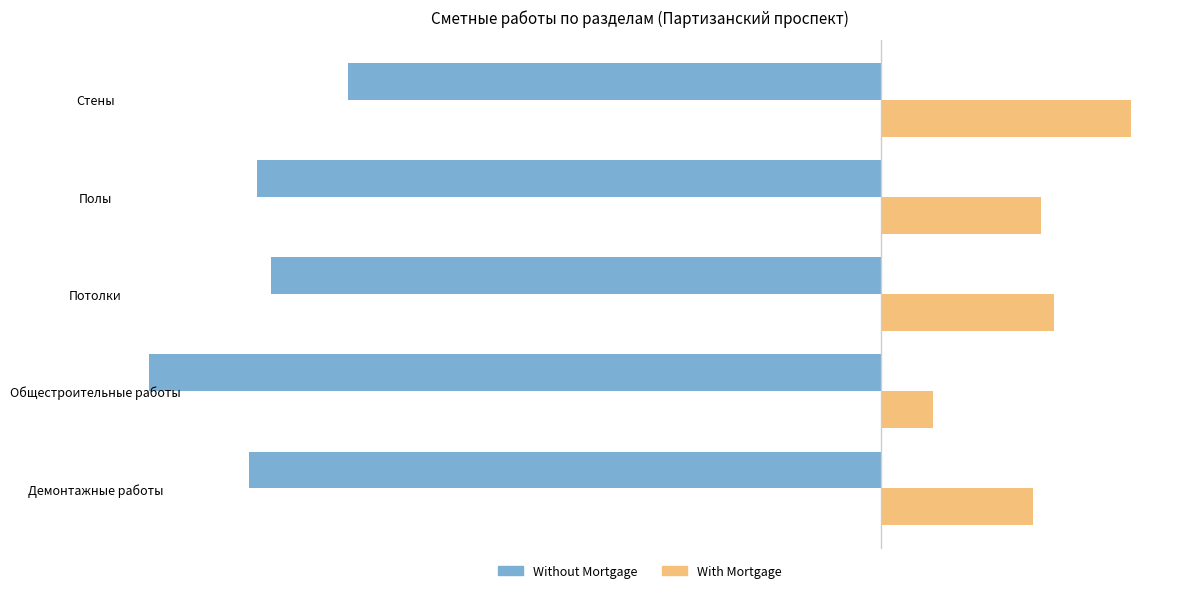

Which label corresponds to the largest value in the chart?

Стены